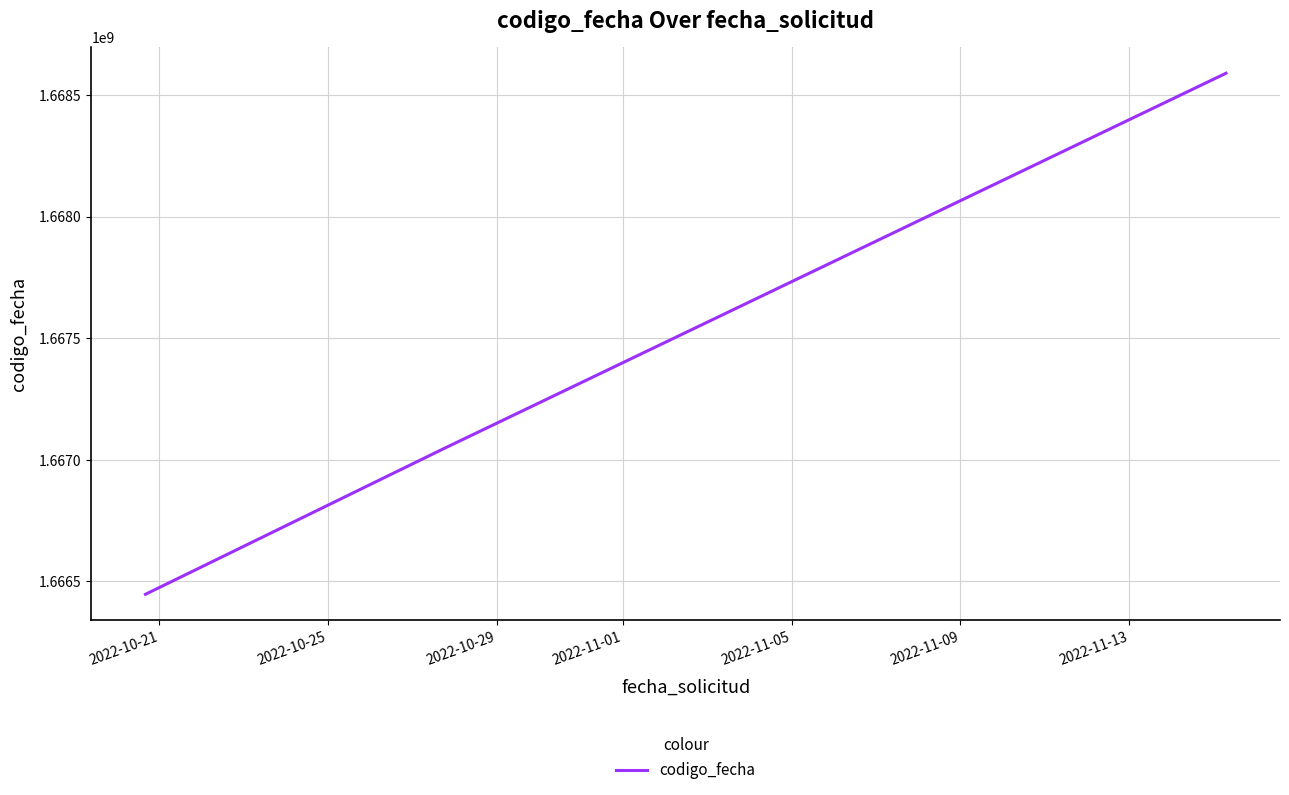

What is the difference between the maximum and minimum values?

2142762